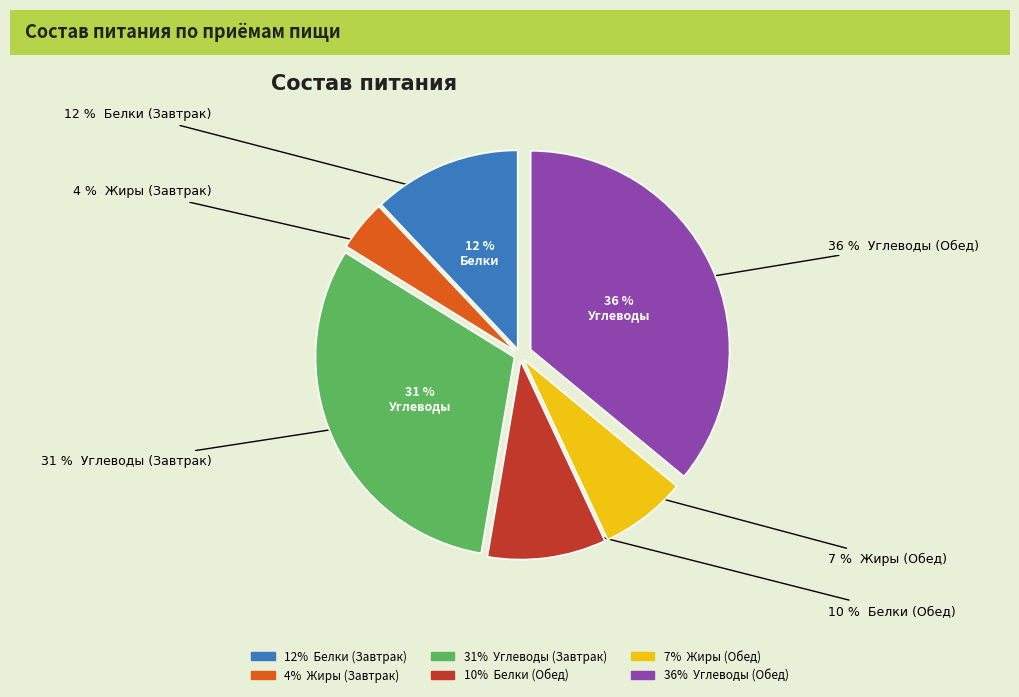

Is there a majority slice in this chart?

No